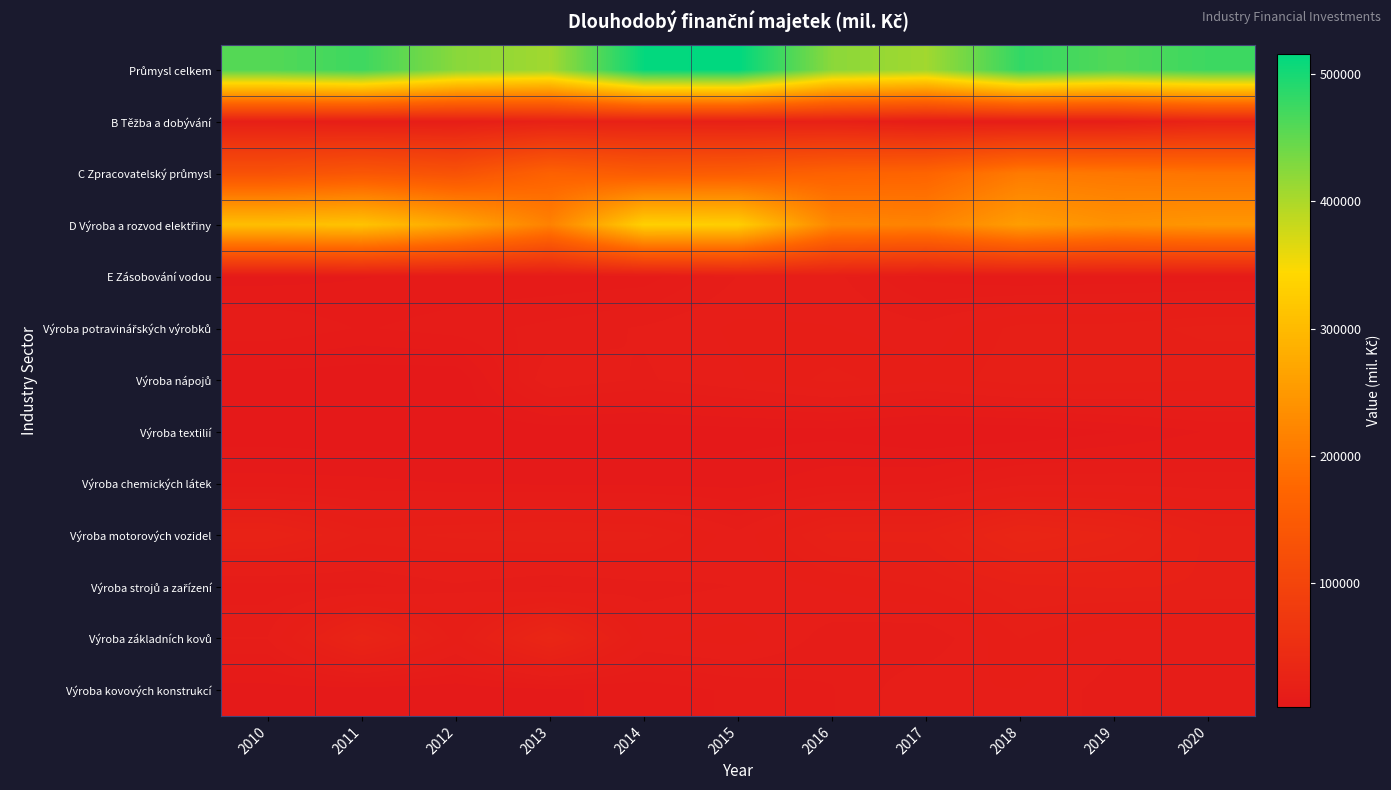

List the series in order of their peak value, highest first.

Průmysl celkem, D Výroba a rozvod elektřiny, C Zpracovatelský průmysl, Výroba základních kovů, Výroba motorových vozidel, B Těžba a dobývání, Výroba strojů a zařízení, Výroba potravinářských výrobků, Výroba nápojů, Výroba kovových konstrukcí, E Zásobování vodou, Výroba chemických látek, Výroba textilií